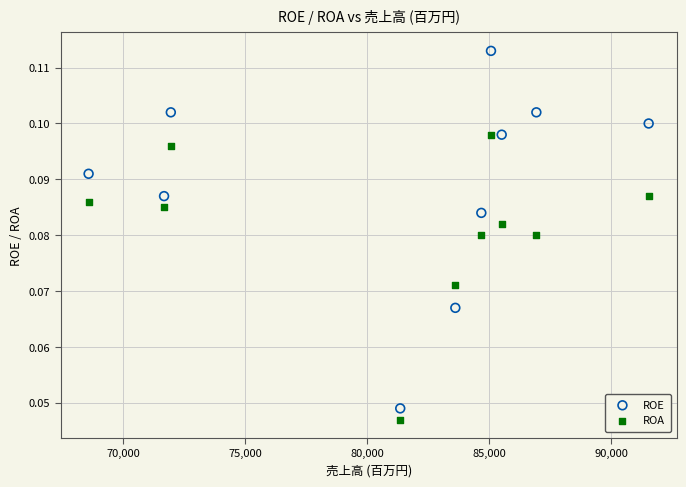

Which series has the largest Y range (max minus min)?

ROE